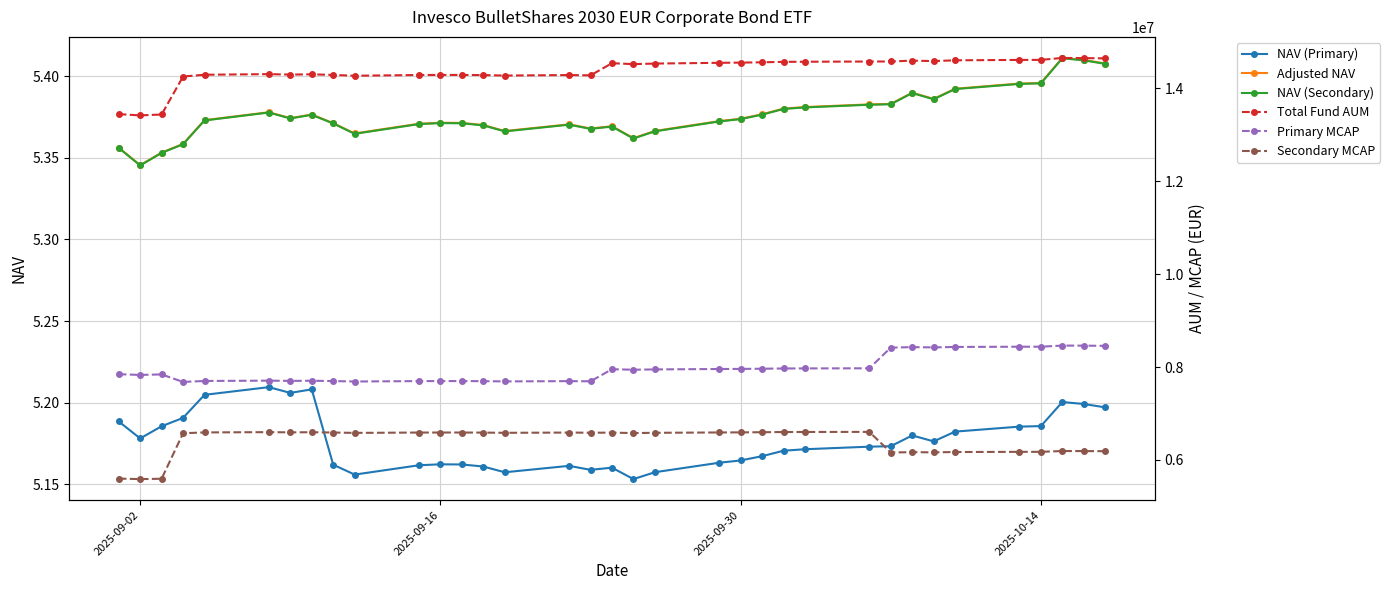

What is the difference between the second highest and second lowest values in the Secondary MCAP series?

1006787.4